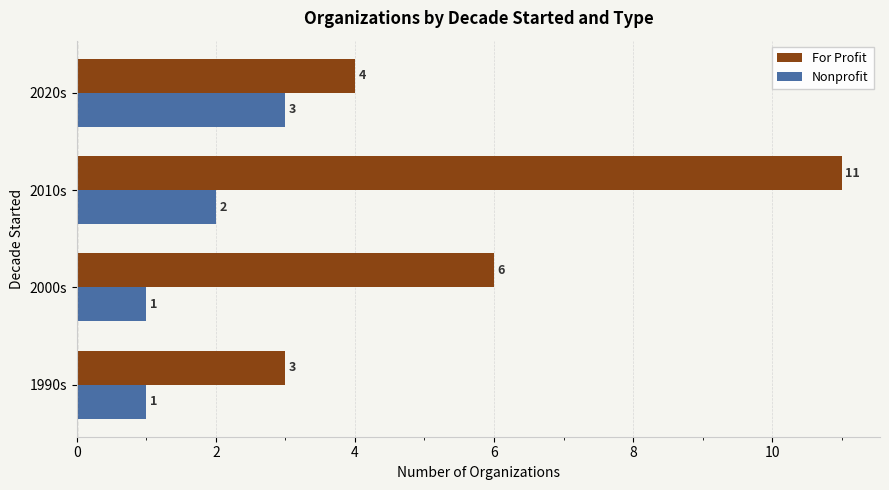

At which category is the sum across all series the highest?

2010s